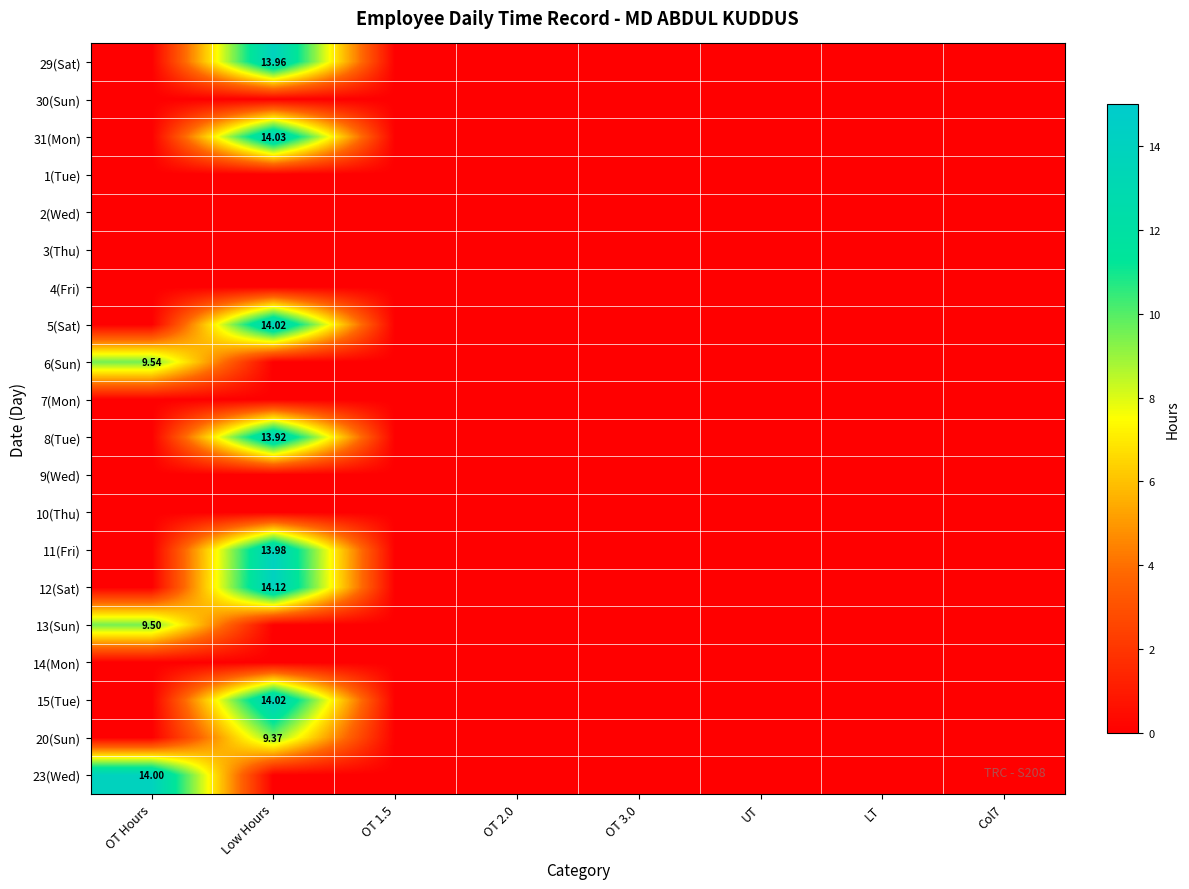

Count the number of categories in the chart.

8